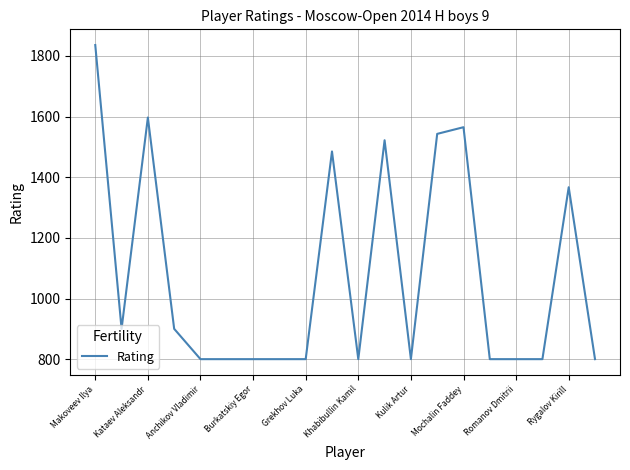

What is the smallest value displayed?

800